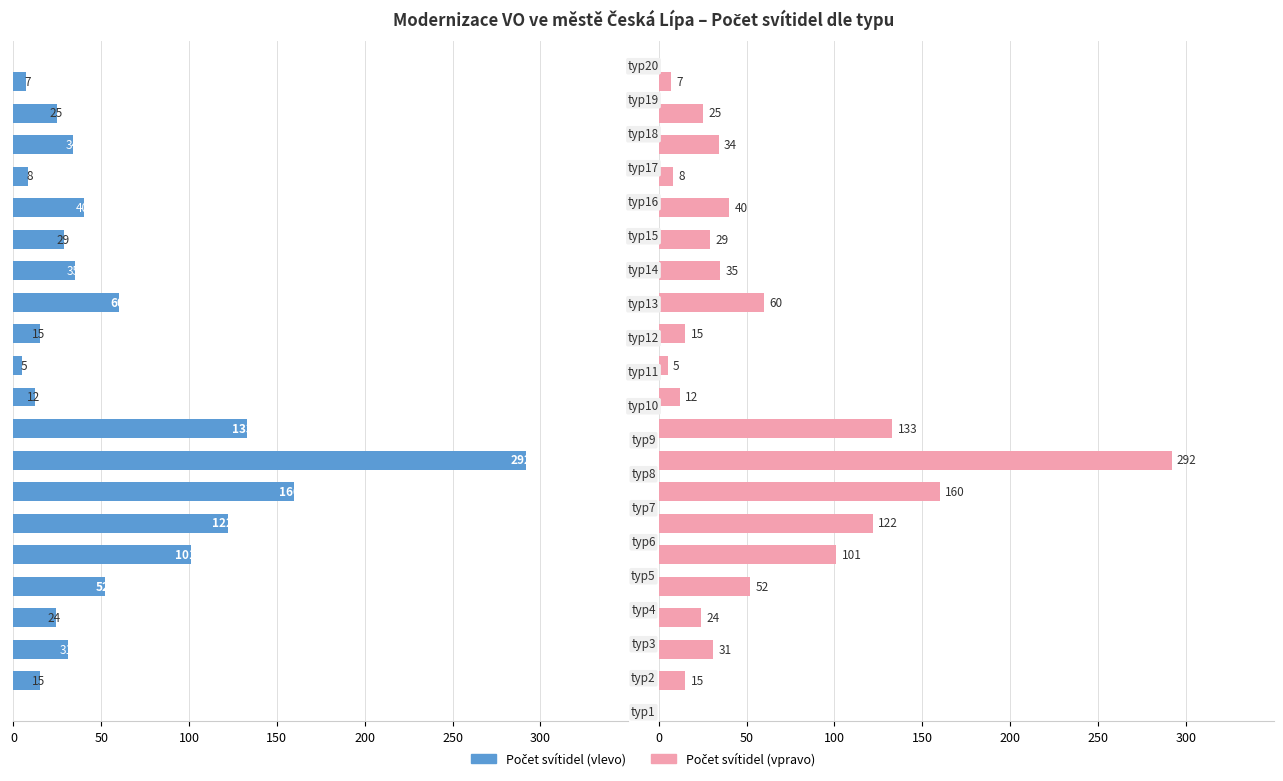

What are all the series names shown in the legend?

Počet svítidel (vlevo), Počet svítidel (vpravo)